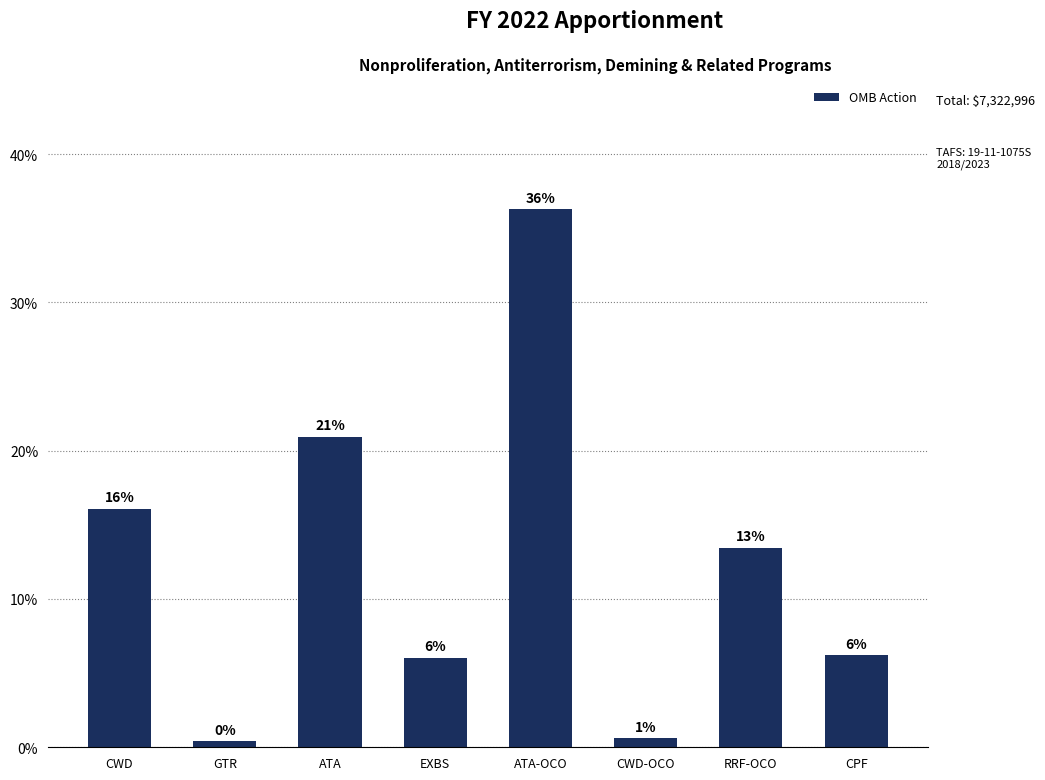

Are the bars grouped side by side (vs. stacked)?

No